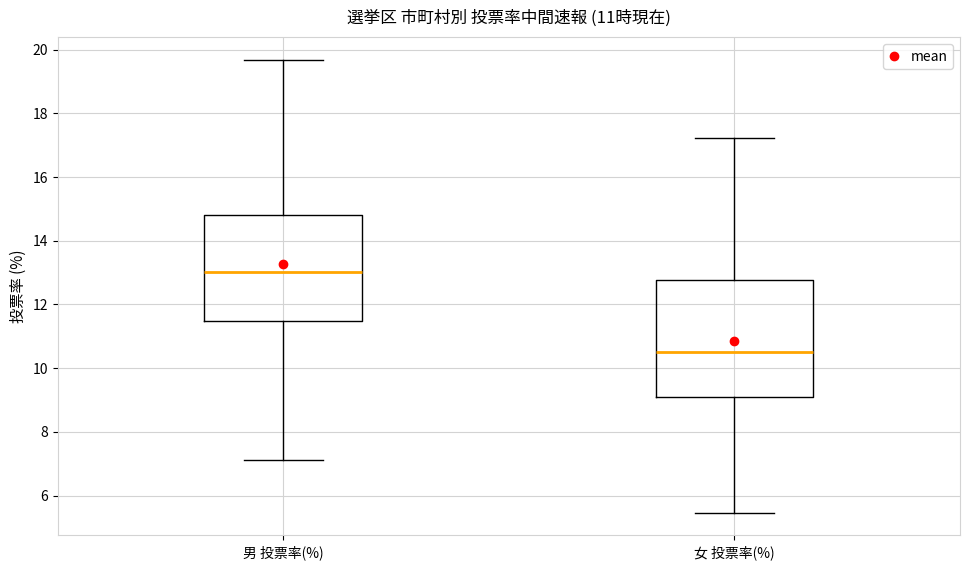

Which box is the tallest, from its lower edge to its upper edge?

女 投票率(%)